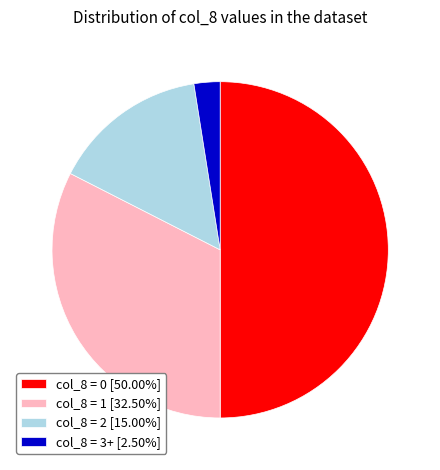

Does col_8 = 3+ [2.50%] represent more than half of the total?

No